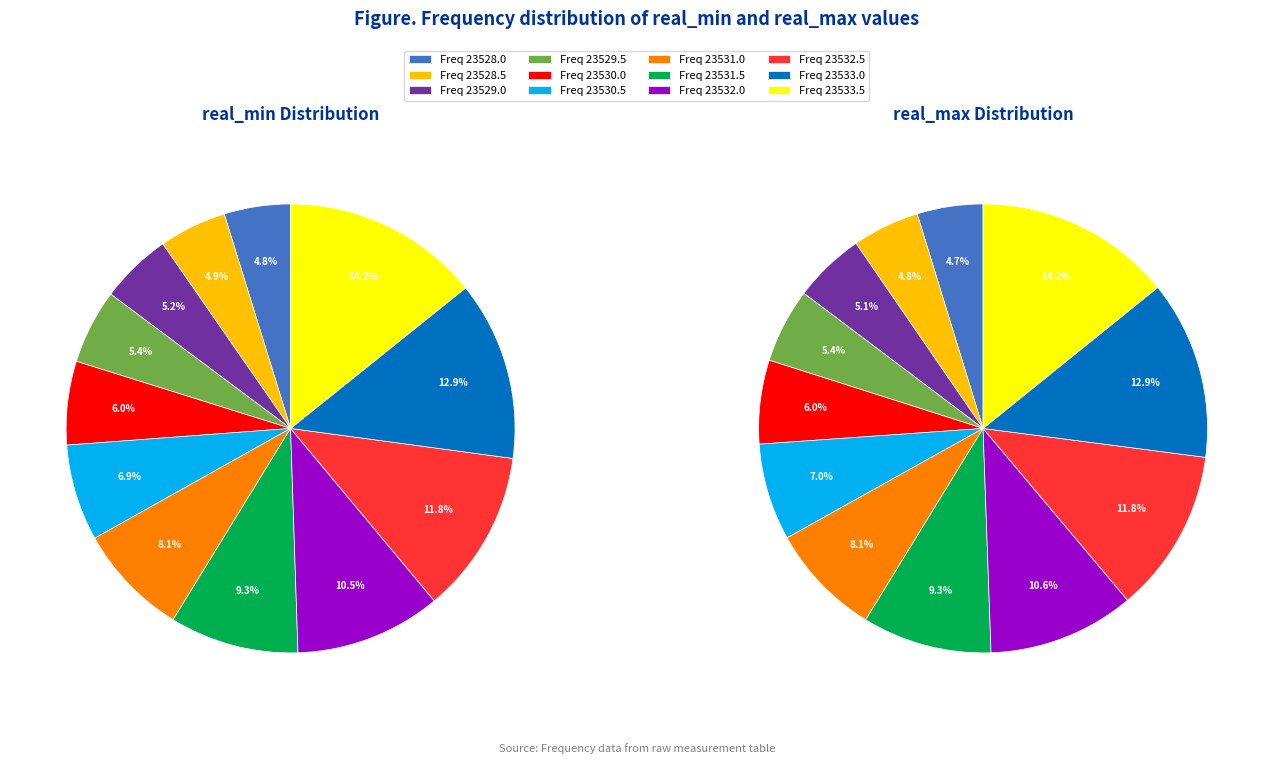

Count the number of slices in the pie.

12